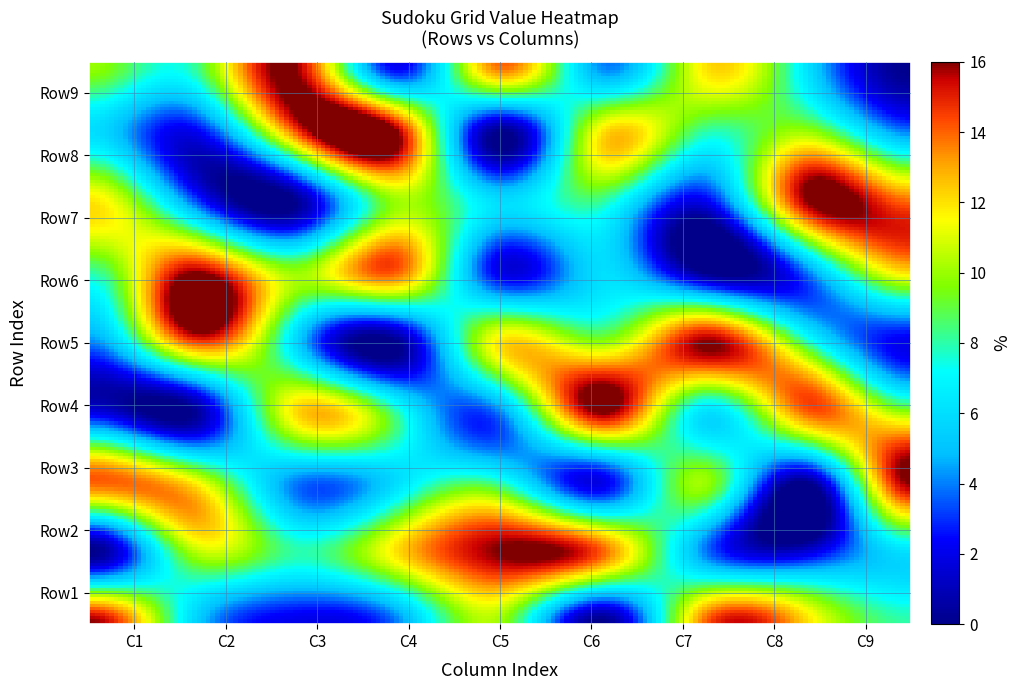

Between 1 and 4, which is larger?

4